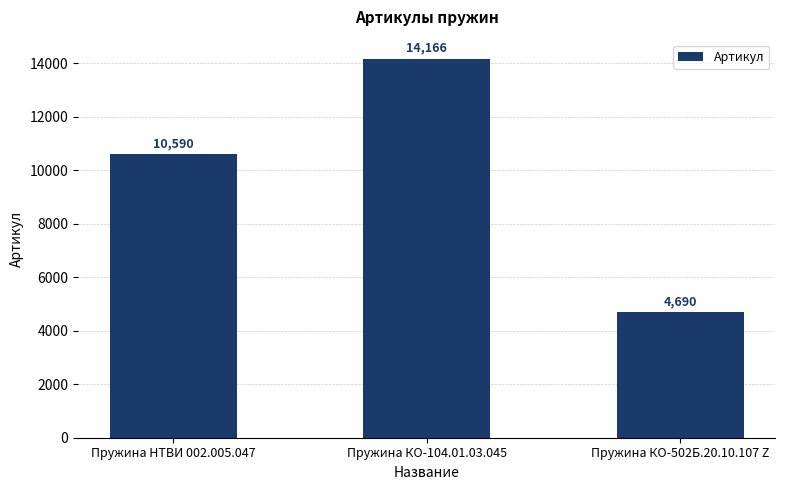

At which label is the value closest to 9428?

Пружина НТВИ 002.005.047